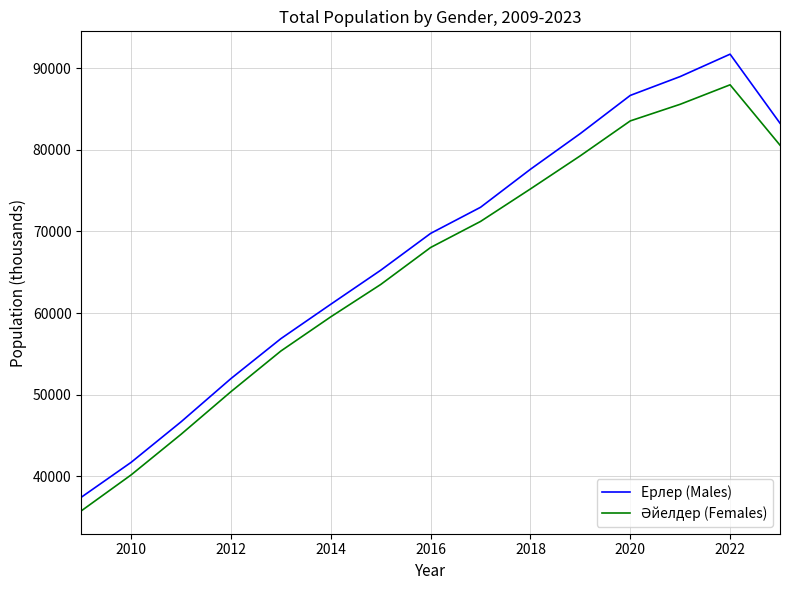

What is the lowest value of the Ерлер (Males) series?

37416